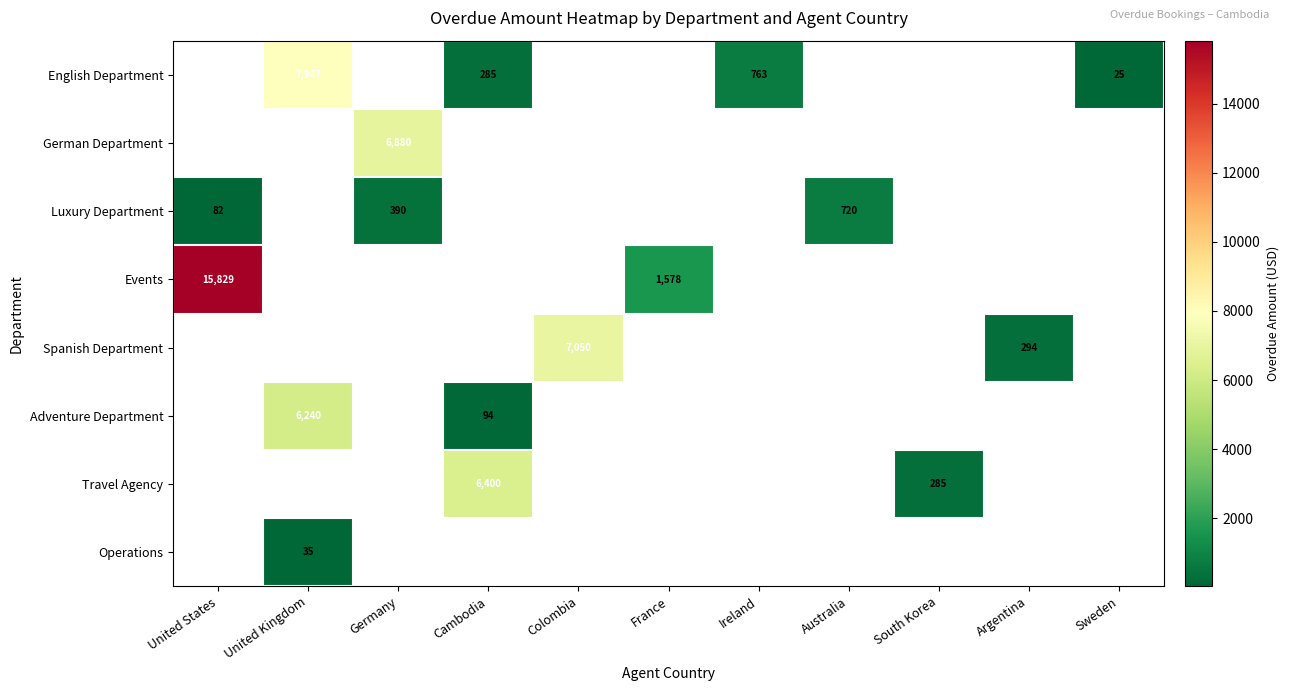

At how many categories does at least one series exceed 15281?

1